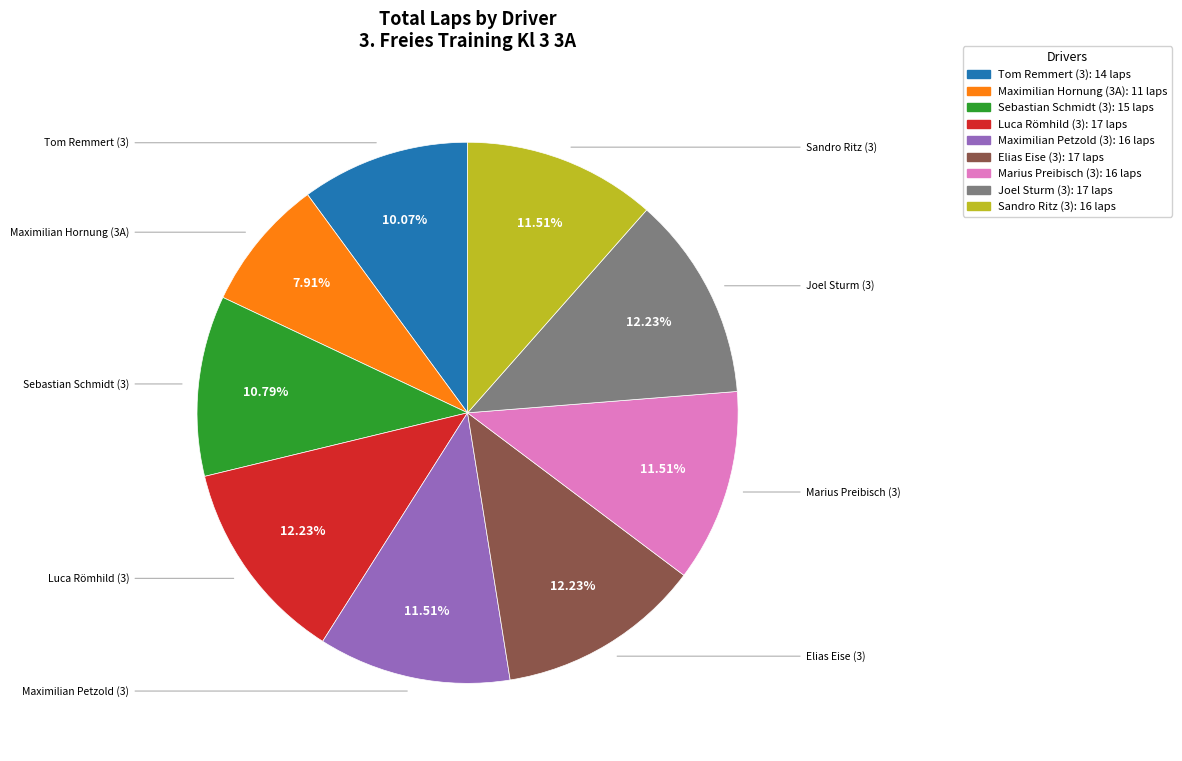

Count the number of slices in the pie.

9